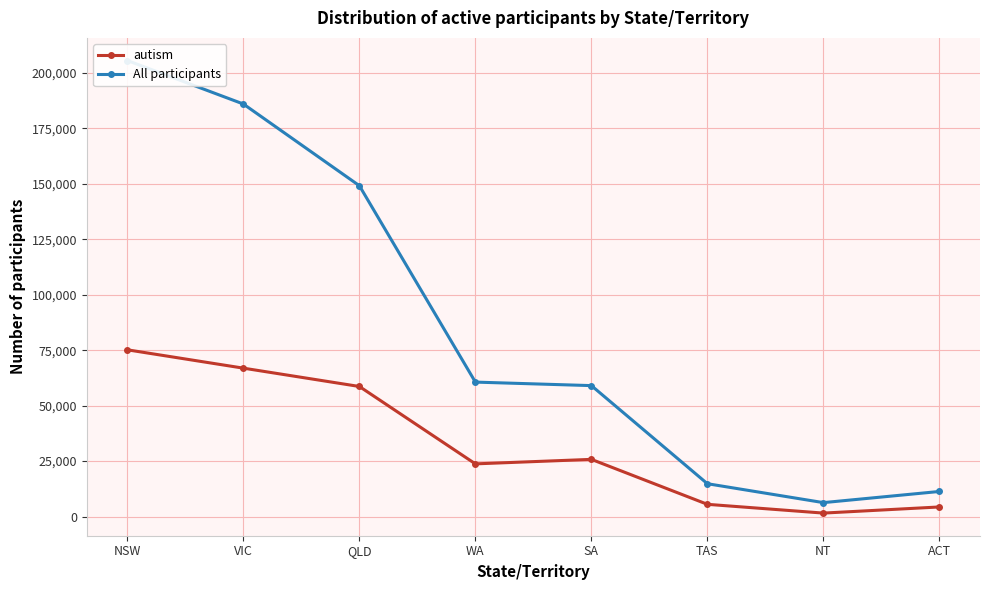

Does the chart have visible grid lines?

Yes